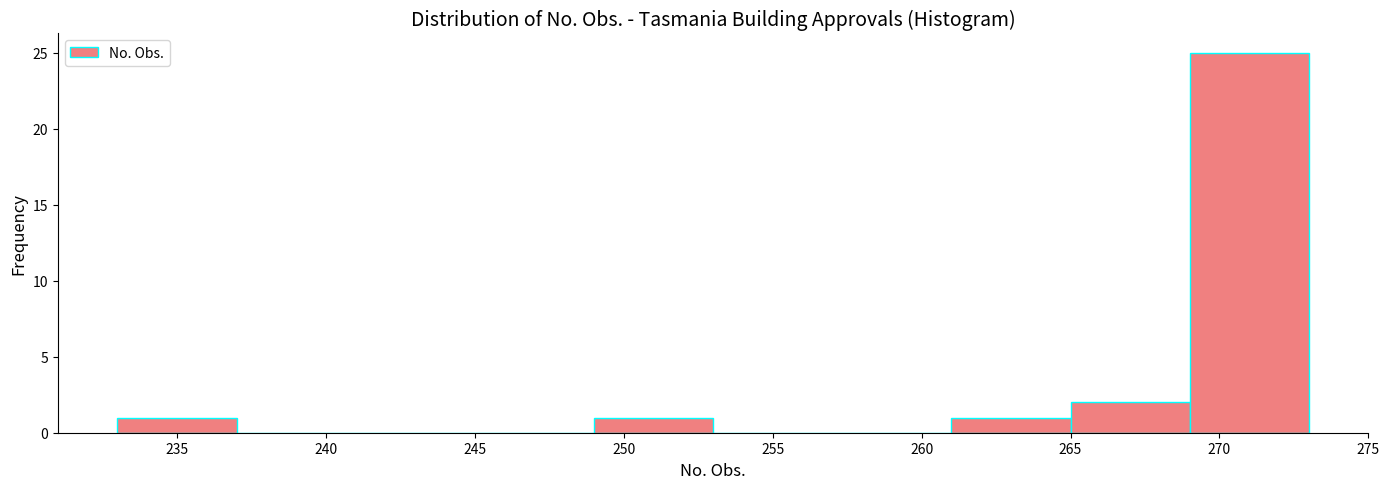

What is the height of the bar covering 265 to 269 on the x-axis? The values are not printed on the chart, so give them approximately, as read against the axis.

2